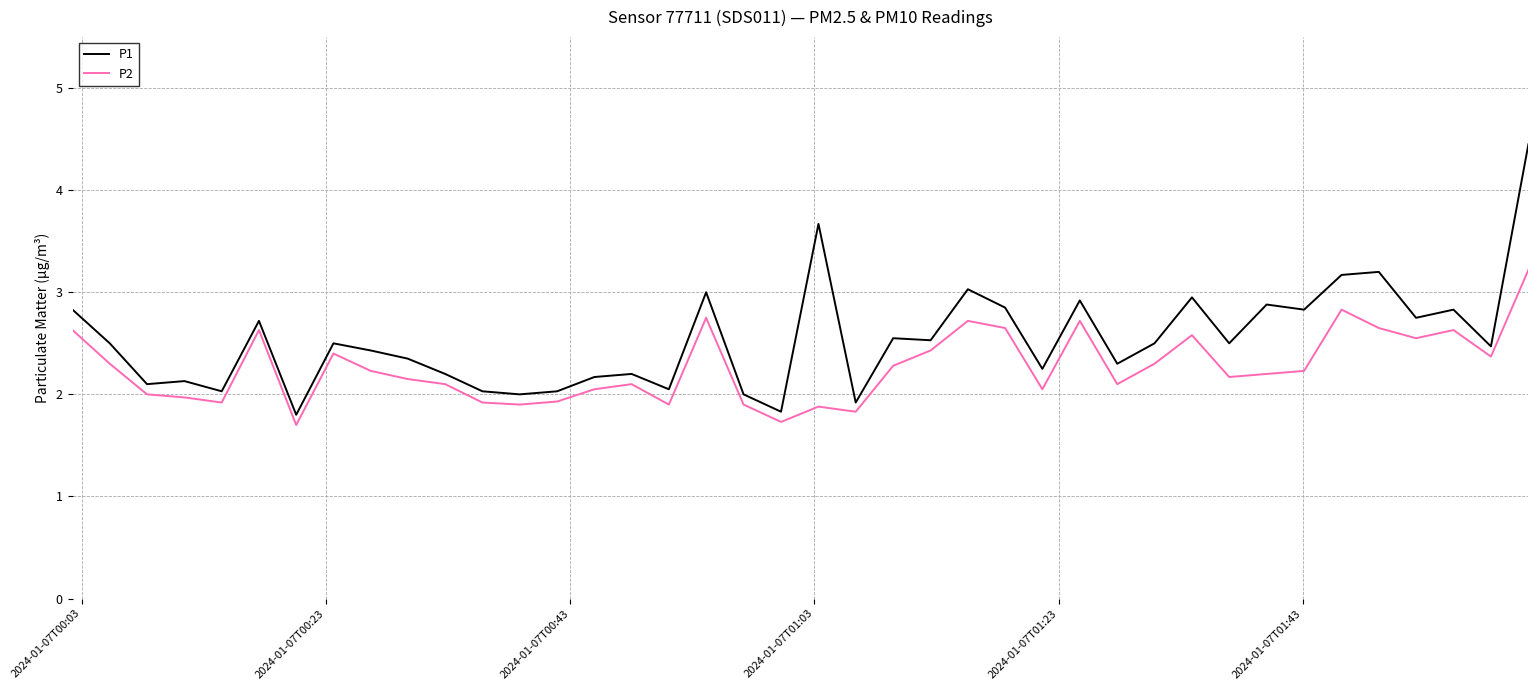

Rank the series by their average value, from highest to lowest.

P1, P2